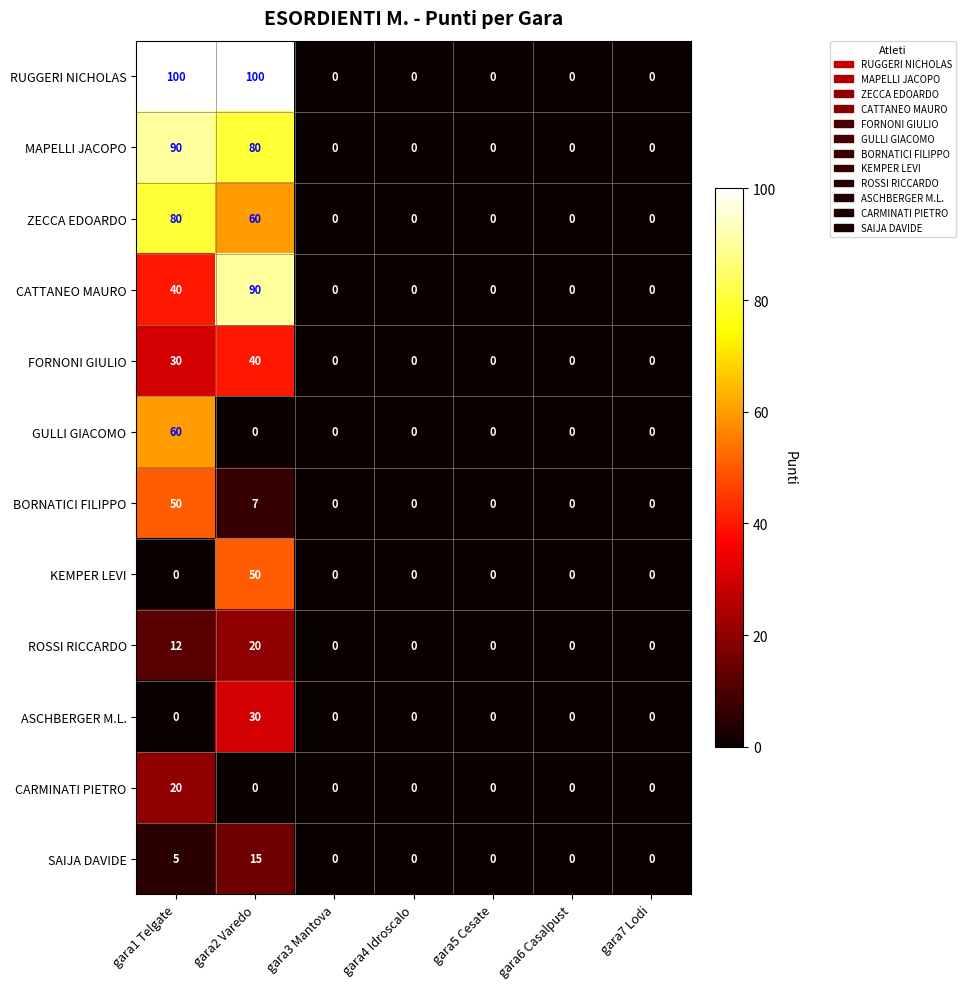

At which label does BORNATICI FILIPPO reach its peak?

gara1 Telgate